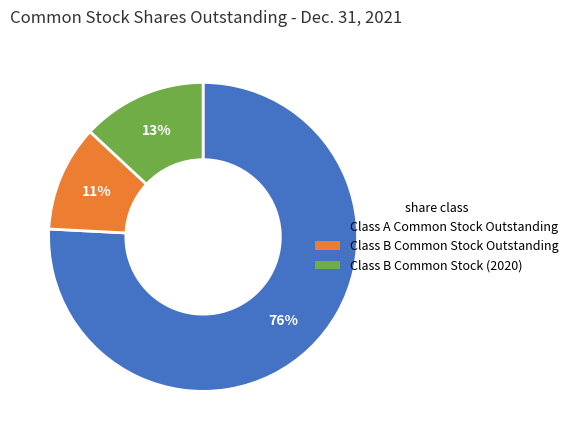

Is the sum of Class B Common Stock (2020) and Class A Common Stock Outstanding greater than half?

Yes